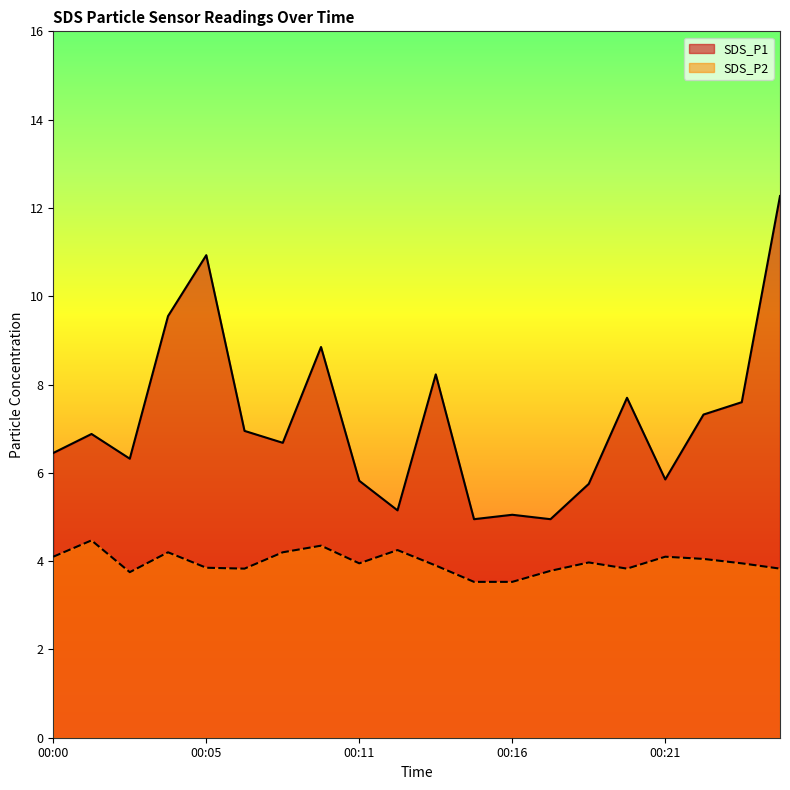

At how many categories does at least one series exceed 12?

1